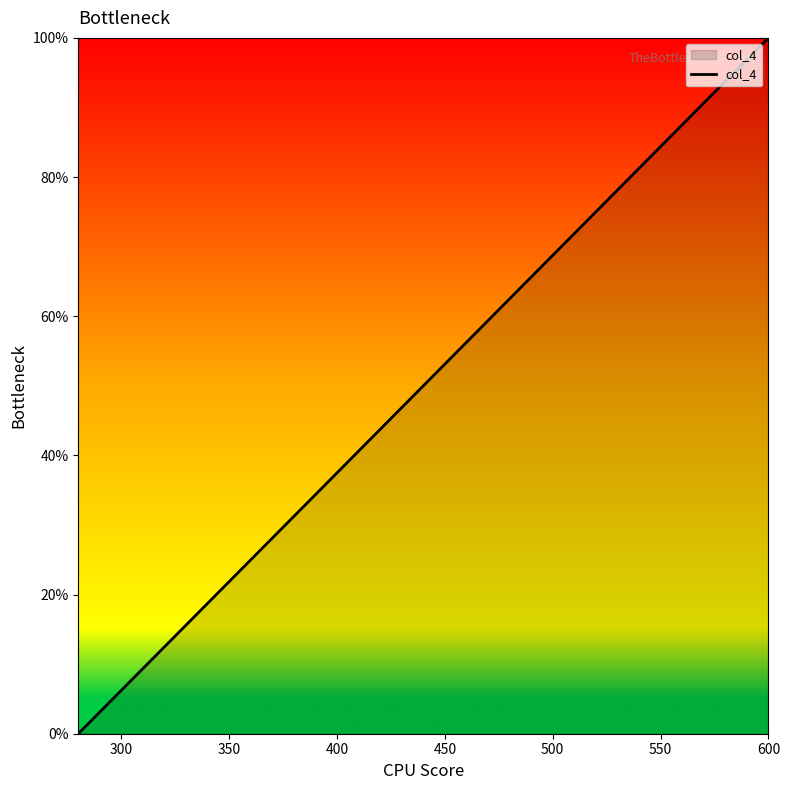

What is the maximum value shown in the chart?

100.0